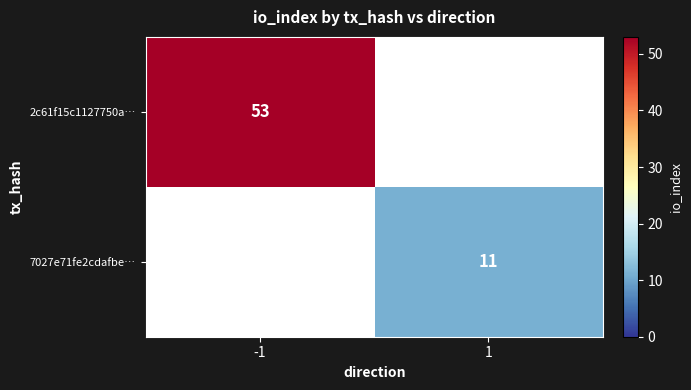

The 7027e71fe2cdafbe… series shows 4 at 1. True or false?

False